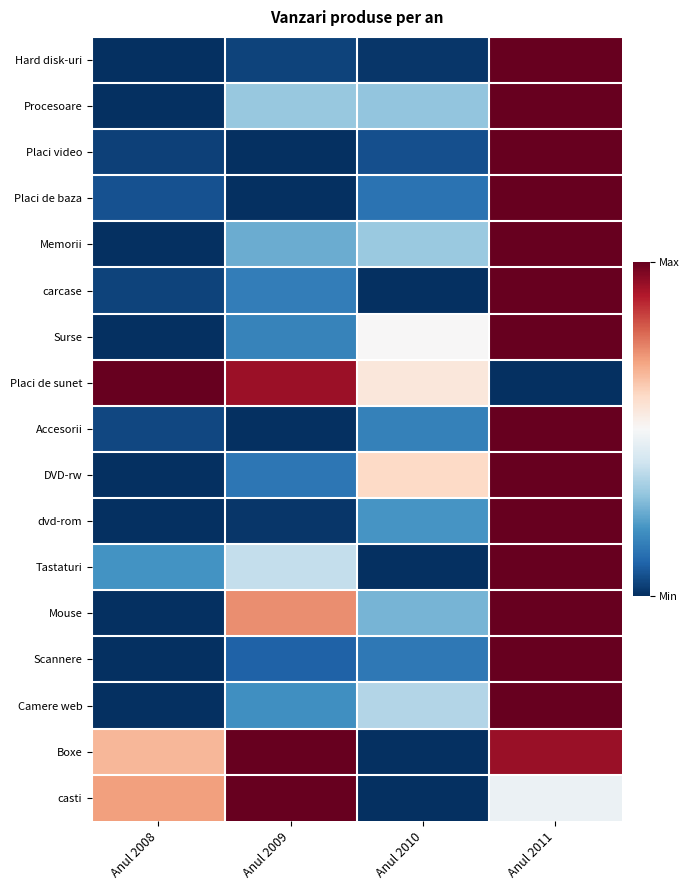

Which has a higher value, Anul 2011 or Anul 2009?

Anul 2011